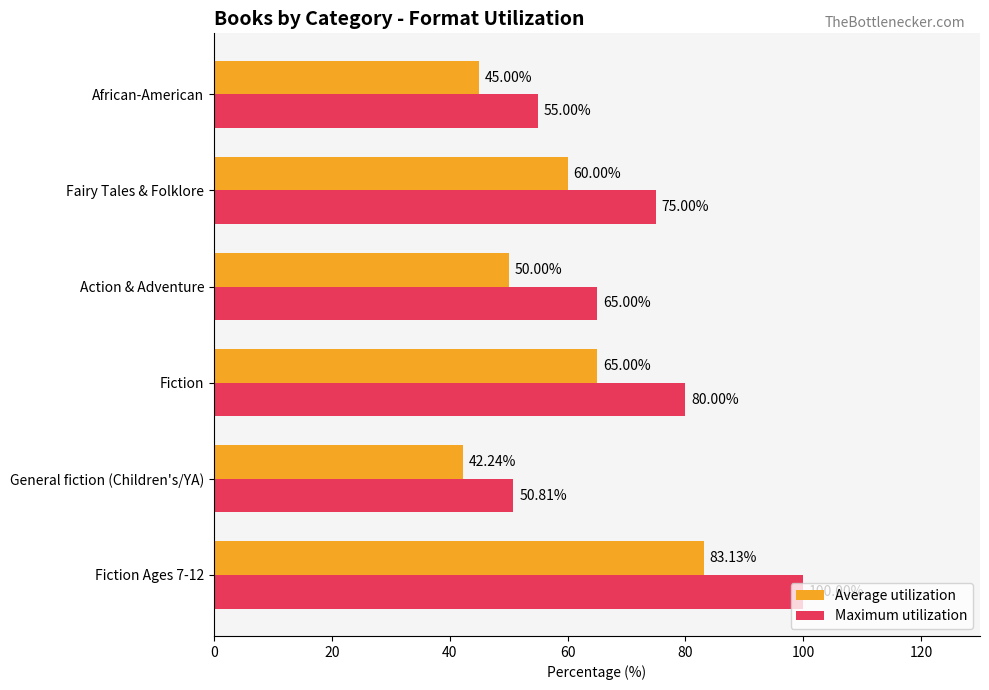

Rank the series by their maximum value, from highest to lowest.

Maximum utilization, Average utilization